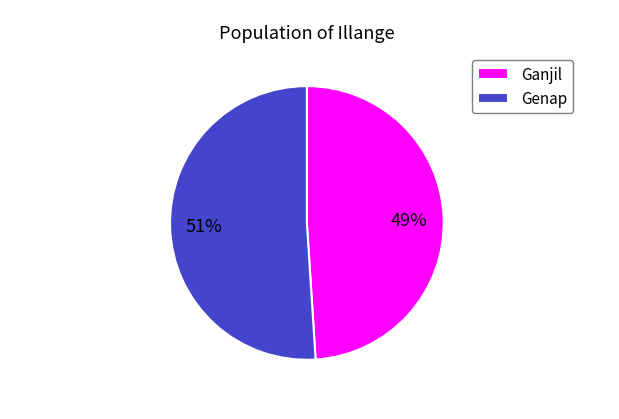

Which has a higher value, Genap or Ganjil?

Genap